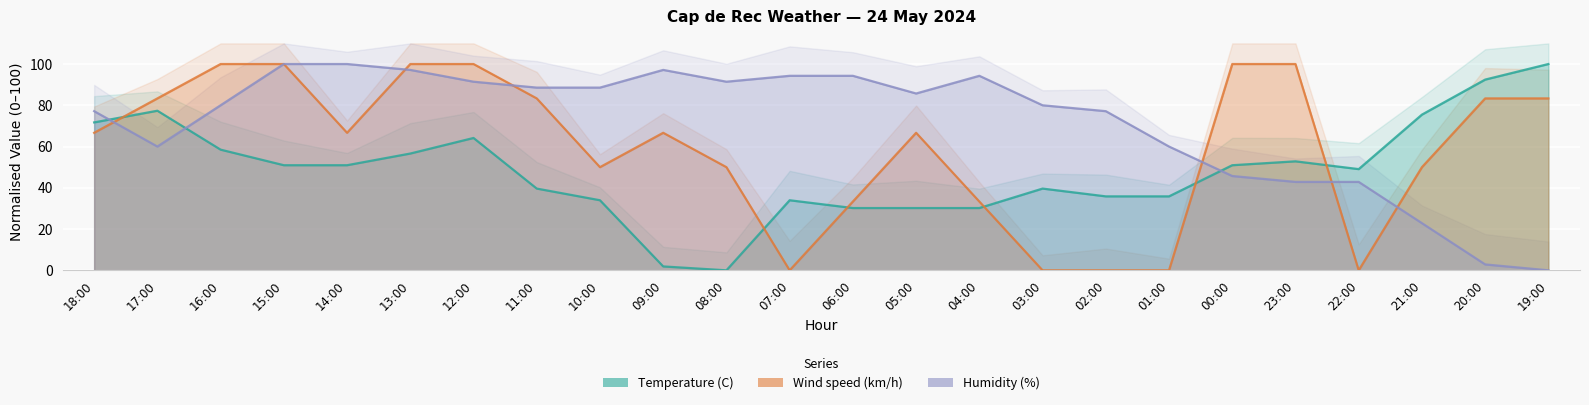

What is the label of the 11th point from the left?

08:00